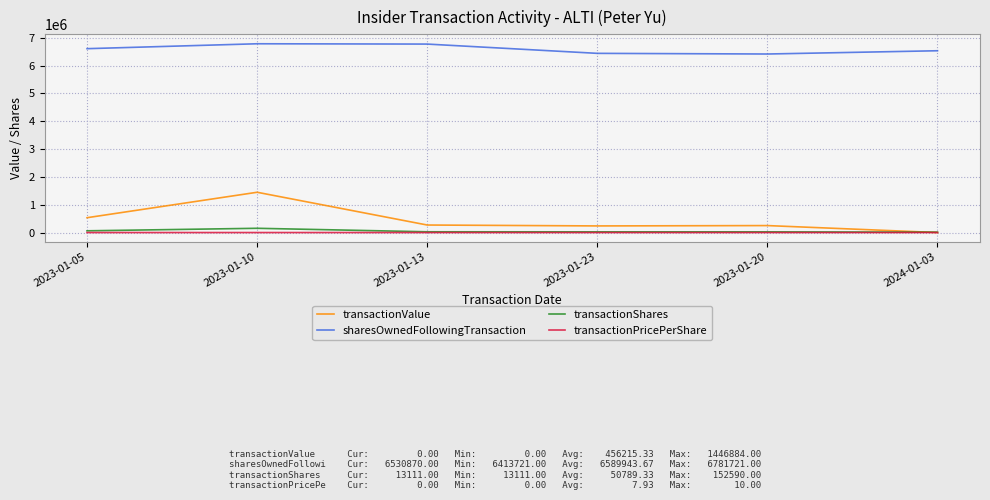

What is the spread (max minus min) of values at 2023-01-10?

6781711.5